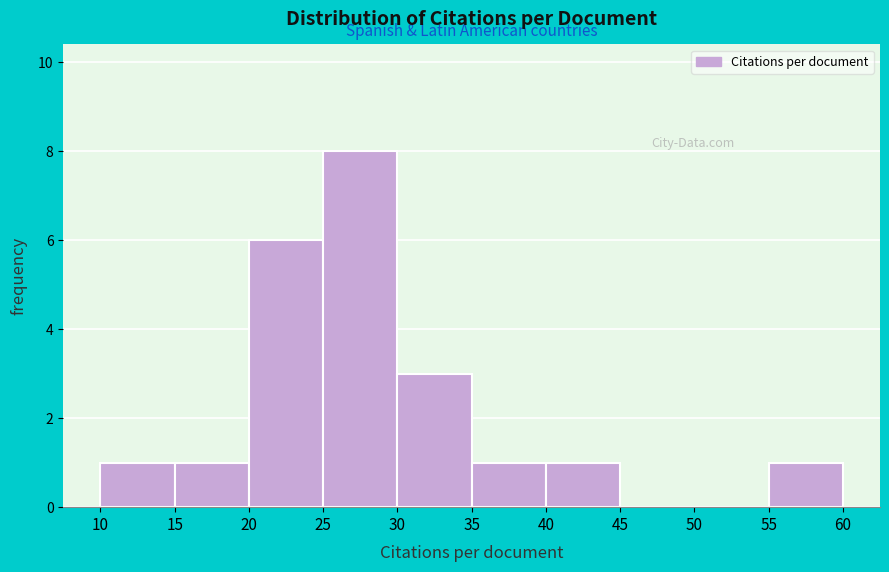

Reading left to right, transcribe this chart: for each bar, give the range it covers on the x-axis and its height. The values are not printed on the chart, so give them approximately, as read against the axis.

10 to 15: 1
15 to 20: 1
20 to 25: 6
25 to 30: 8
30 to 35: 3
35 to 40: 1
40 to 45: 1
45 to 50: 0
50 to 55: 0
55 to 60: 1